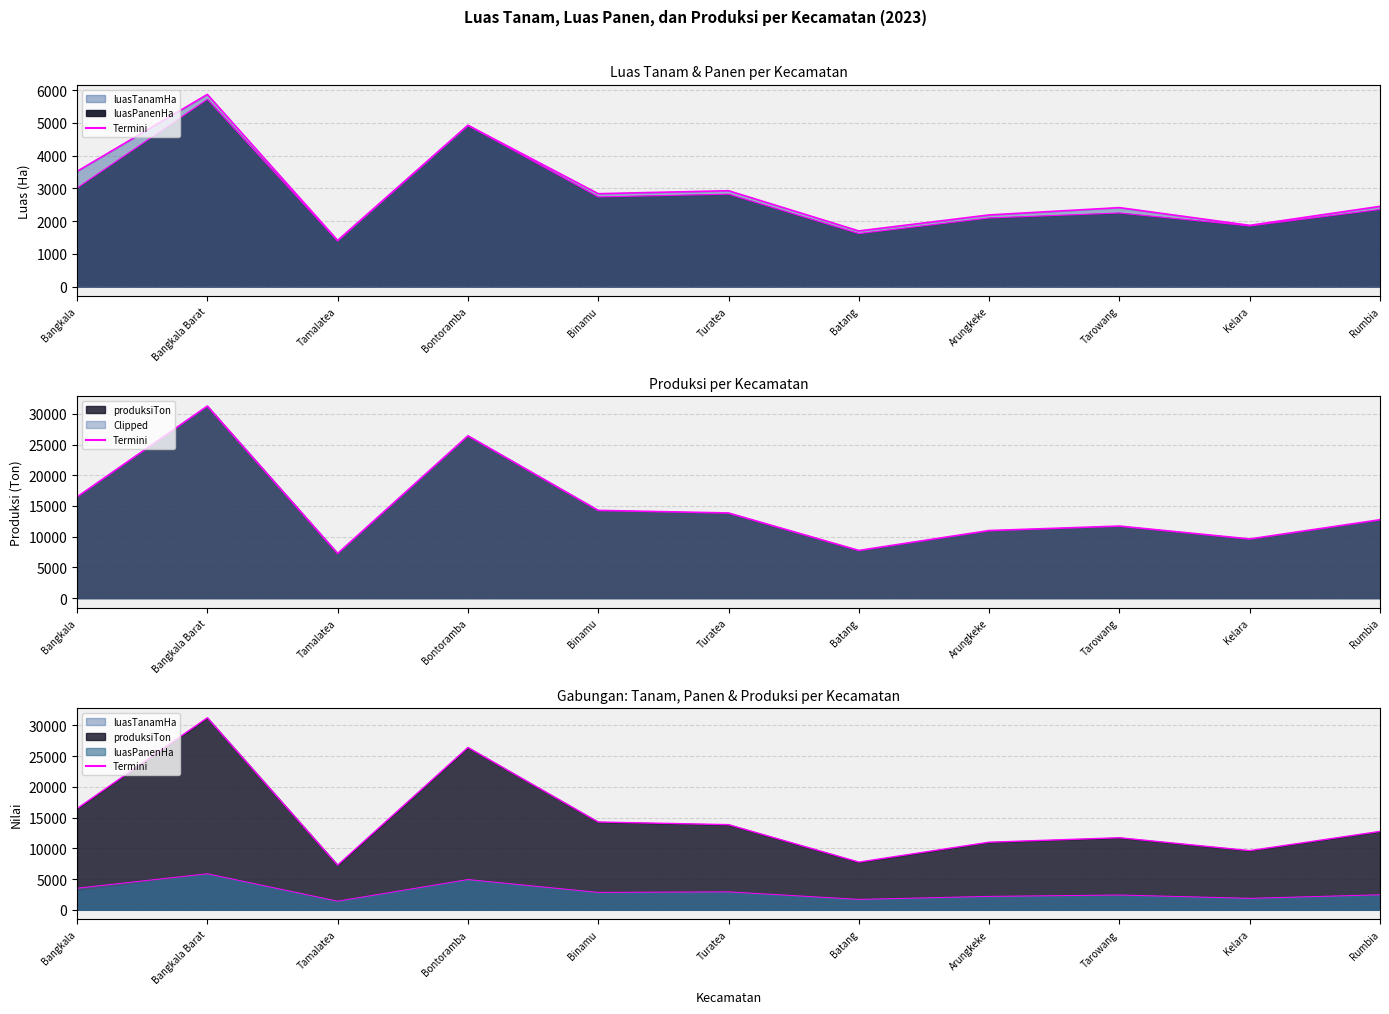

Between Arungkeke and Binamu, which is larger?

Binamu